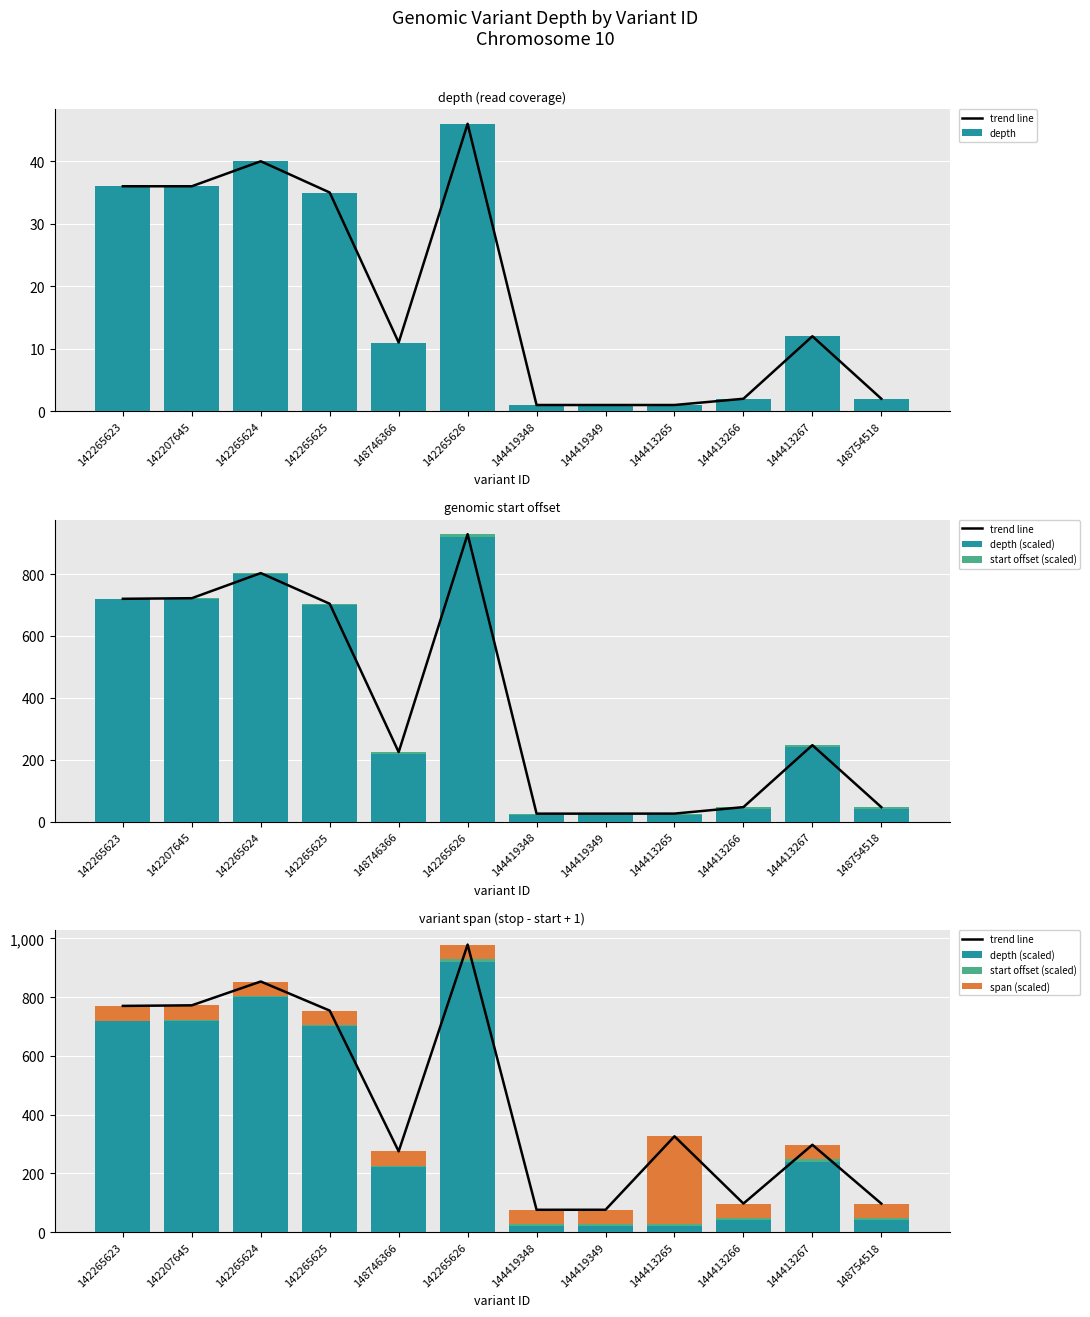

Is it true that depth (scaled) equals 392.3 at 144413267?

False